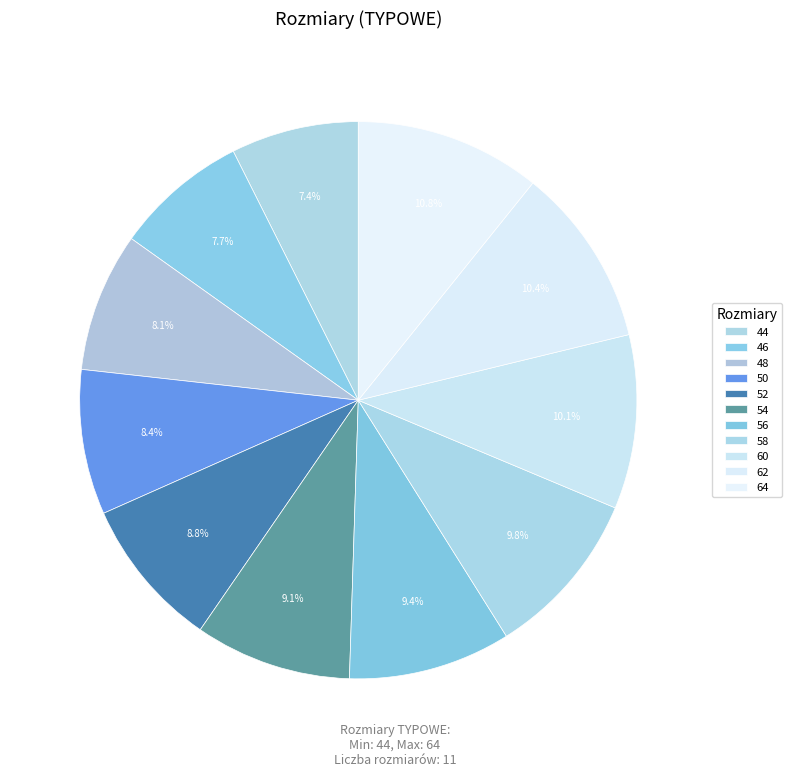

Does any single category account for the majority?

No